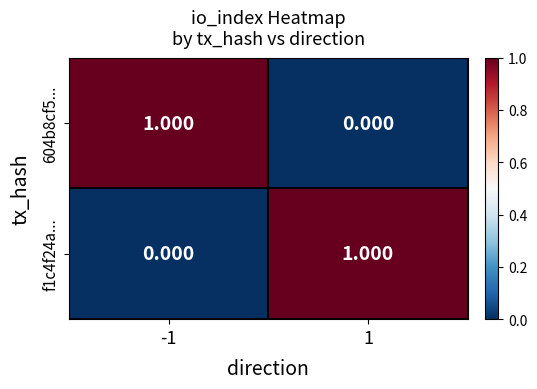

Is the value of f1c4f24a... at -1 greater than the value of 604b8cf5... at -1?

No